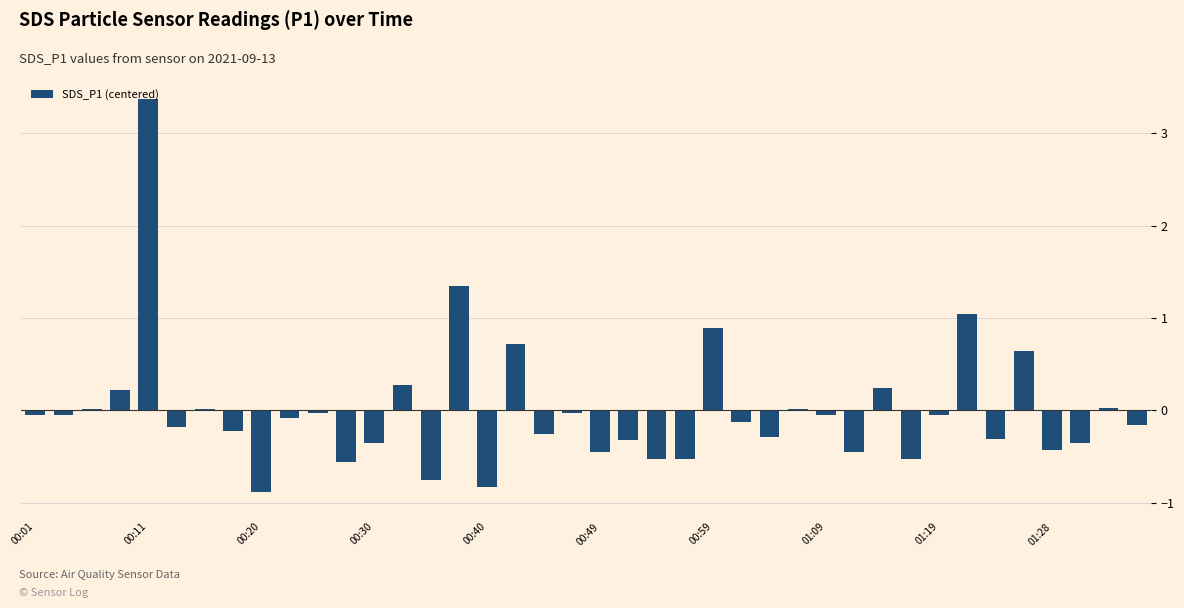

What is the value of the 32nd bar from the left?

-0.5